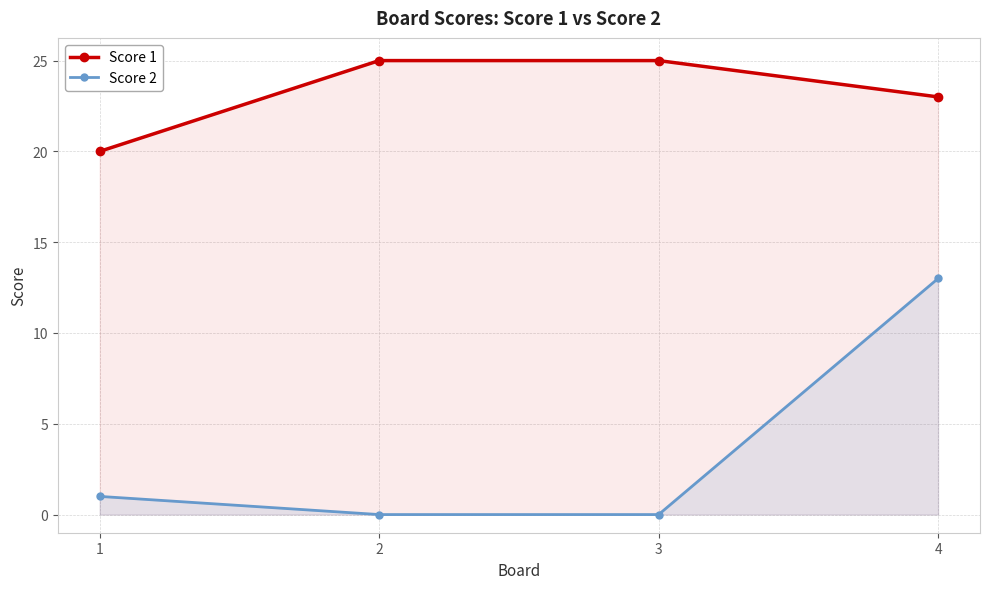

At which category is the sum across all series the highest?

4